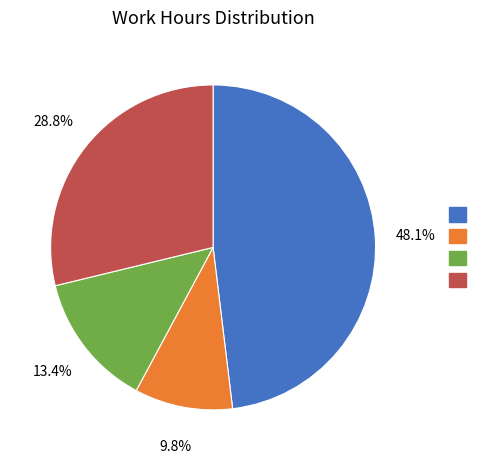

Is there a majority slice in this chart?

No